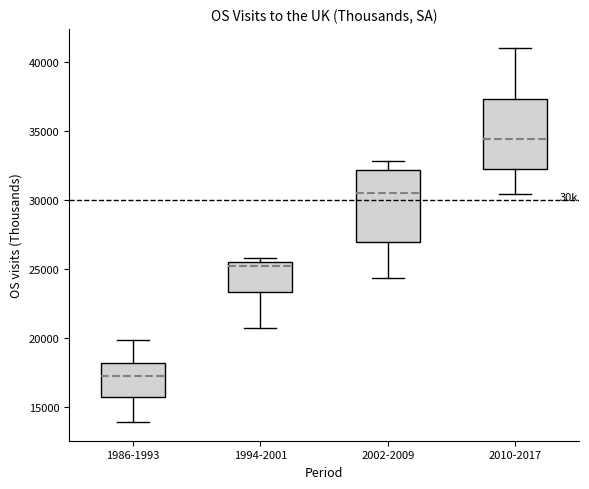

Which box's median line is the highest?

2010-2017